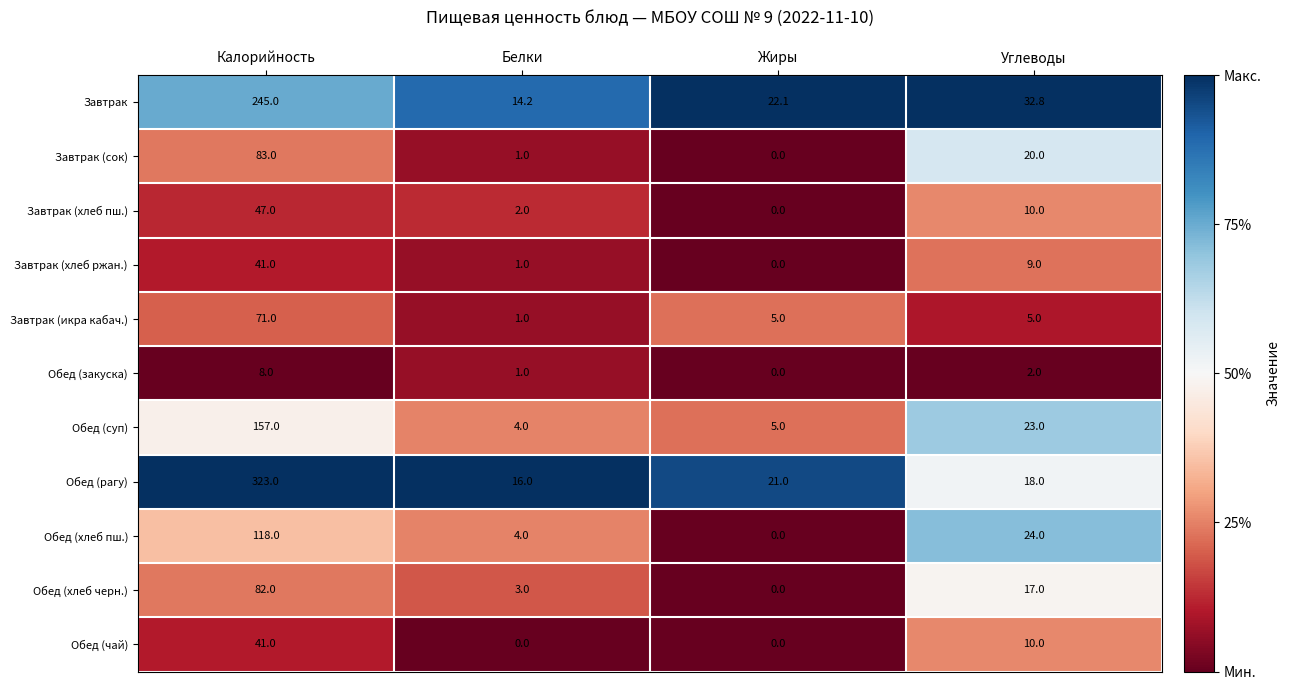

What is the average value of the Завтрак (икра кабач.) series?

20.5